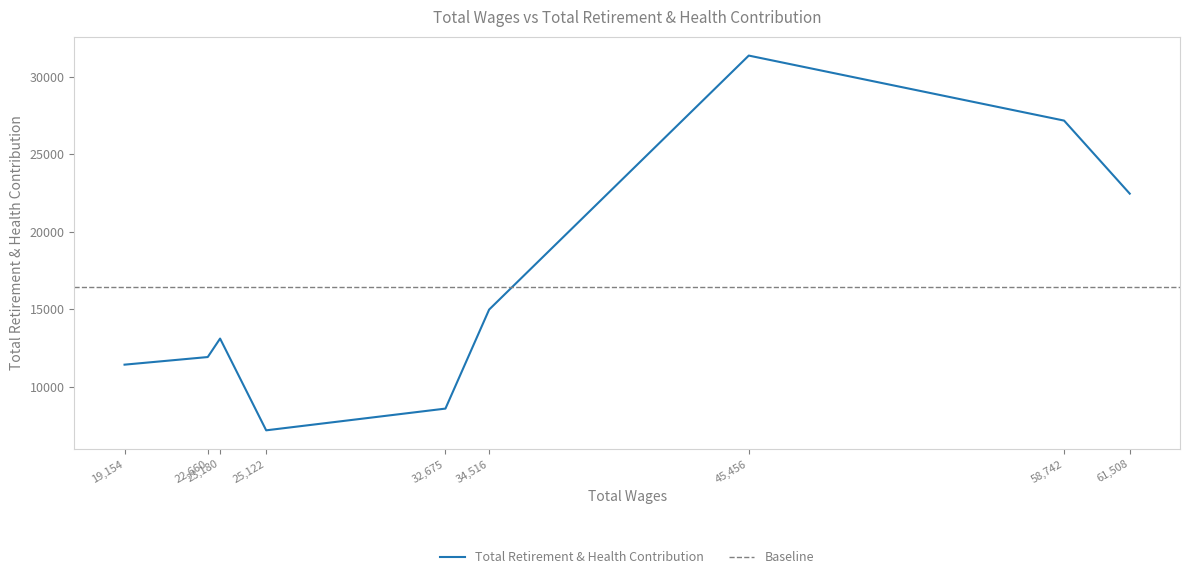

Which has a higher value, 19154.0 or 45456.0?

45456.0